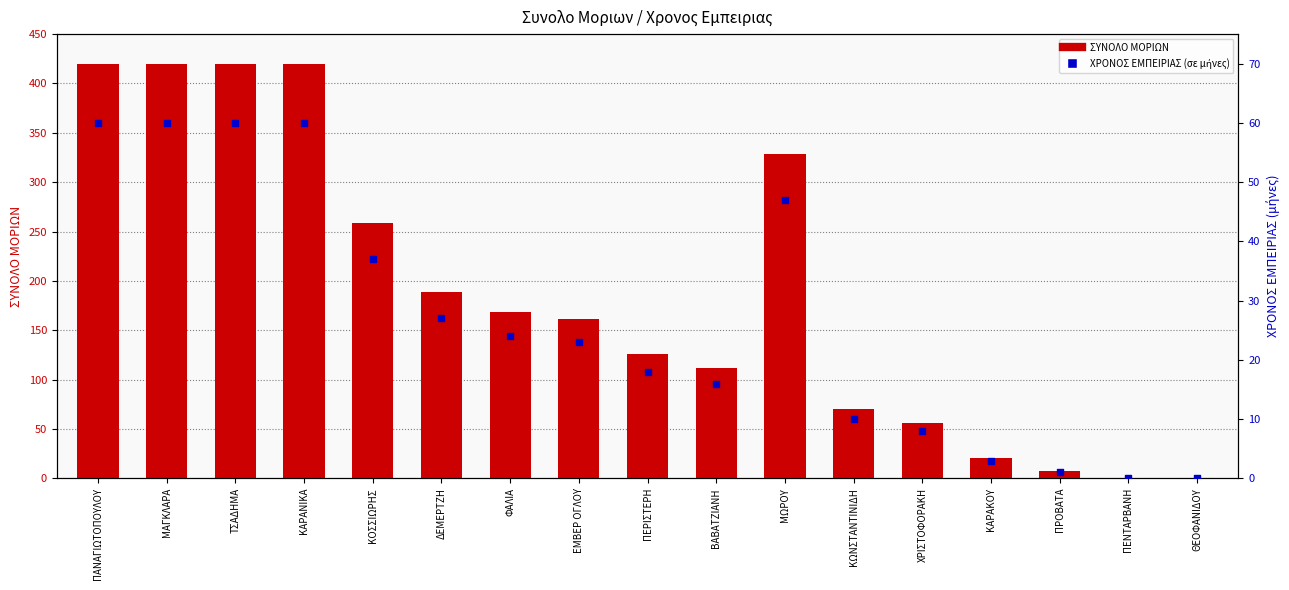

Is the value of ΧΡΟΝΟΣ ΕΜΠΕΙΡΙΑΣ (σε μήνες) at ΠΑΝΑΓΙΩΤΟΠΟΥΛΟΥ greater than the value of ΣΥΝΟΛΟ ΜΟΡΙΩΝ at ΚΑΡΑΚΟΥ?

Yes